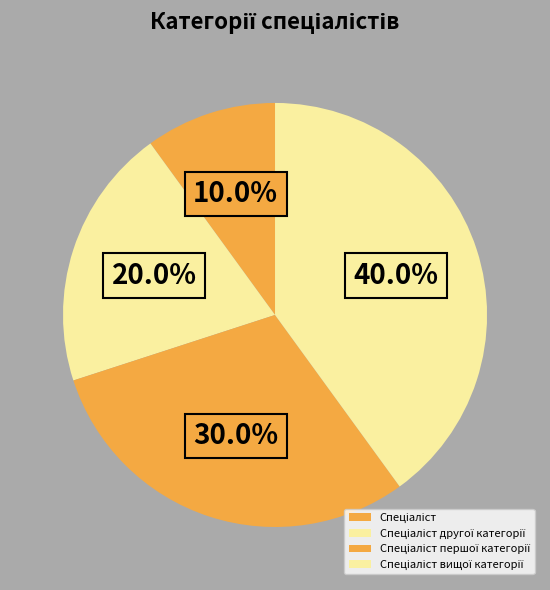

Rank the categories by value from lowest to highest.

Спеціаліст, Спеціаліст другої категорії, Спеціаліст першої категорії, Спеціаліст вищої категорії